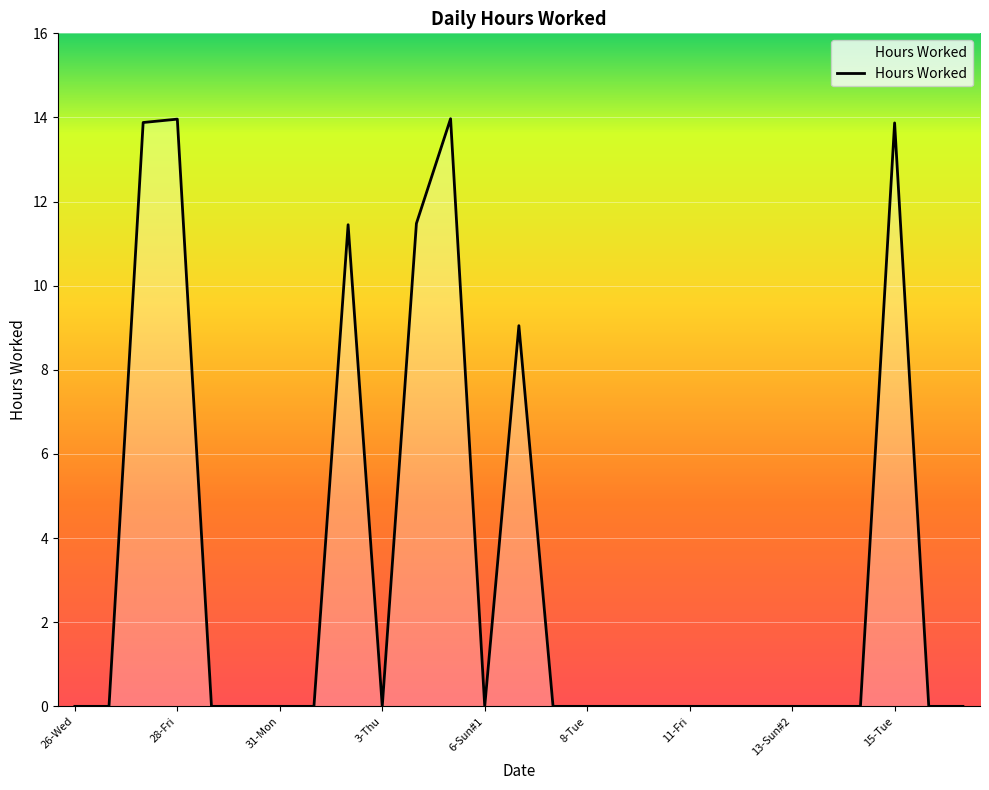

What is the maximum value shown in the chart?

14.0